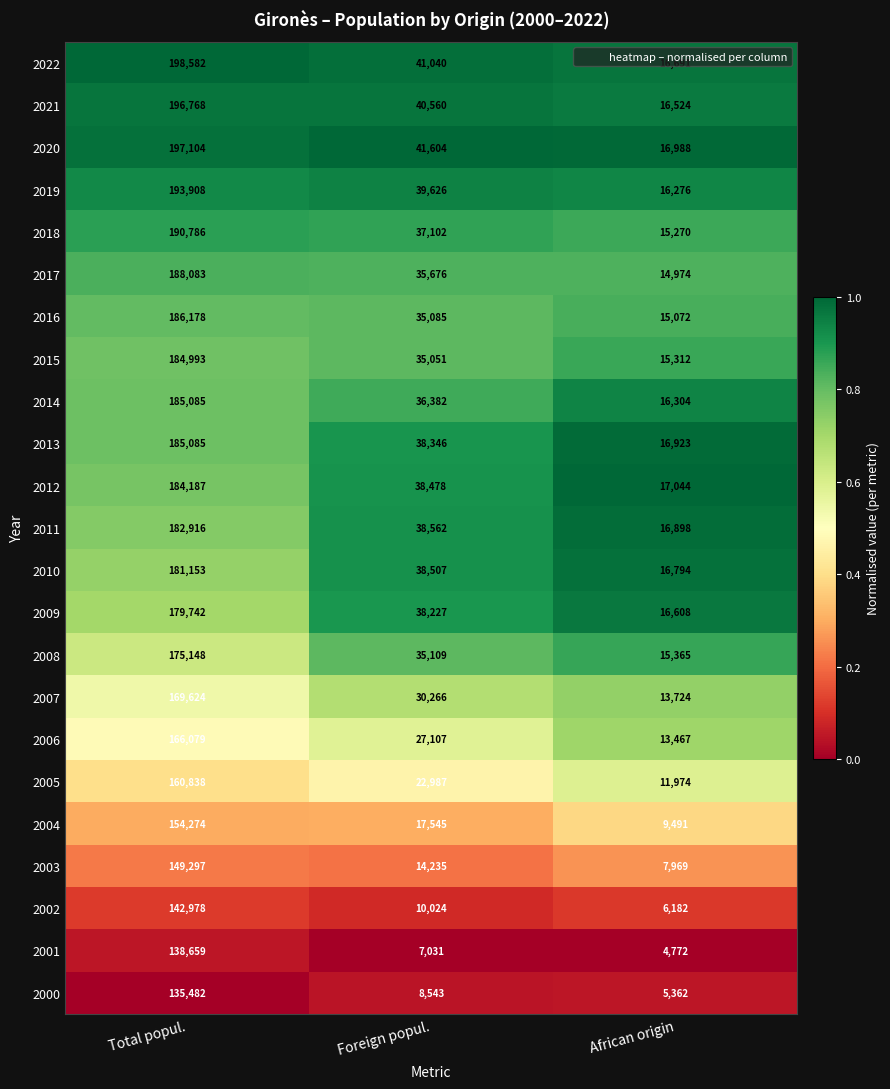

What is the spread (max minus min) of values at African origin?

12272